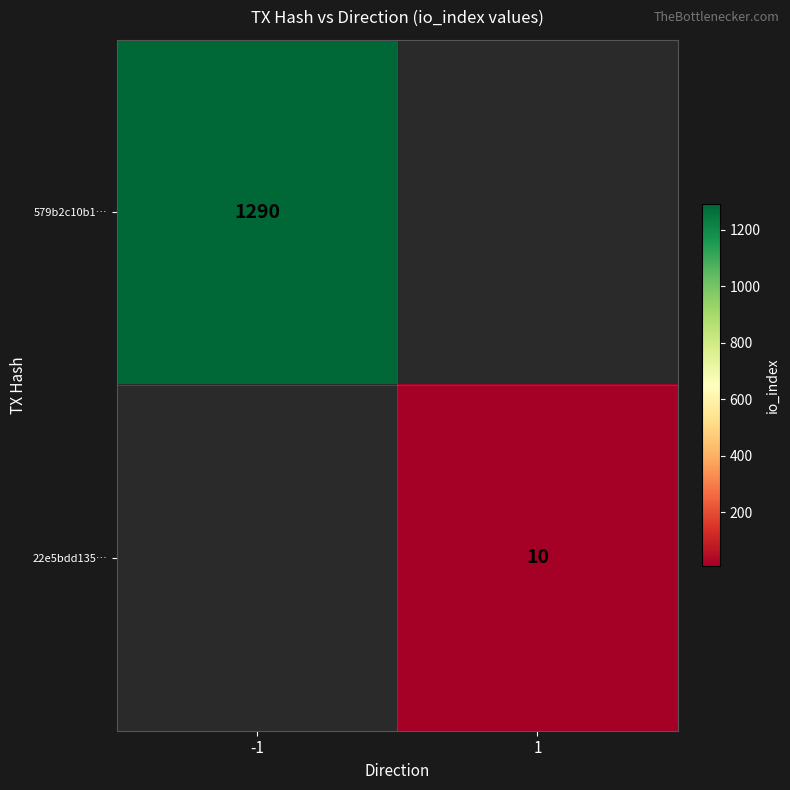

The 22e5bdd135… series shows 10 at 1. True or false?

True